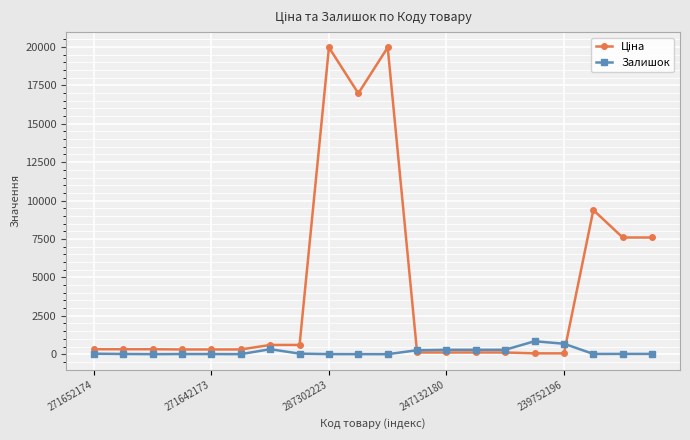

True or false: Залишок has more than 0 points higher than both neighbors.

True